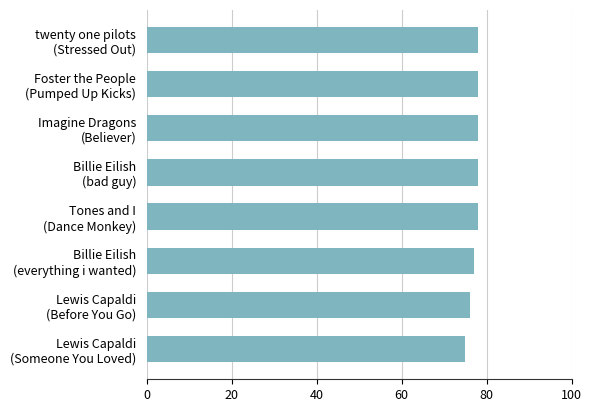

Are the bars horizontal?

Yes